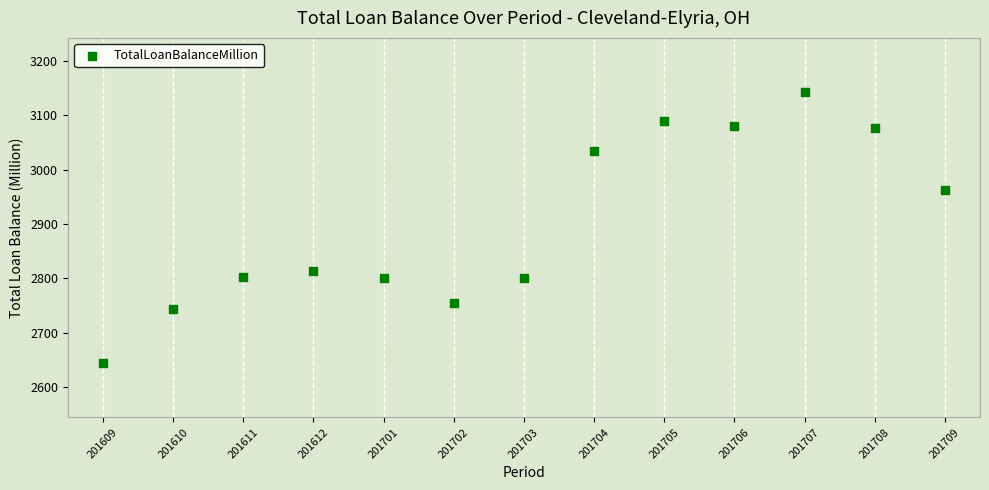

What is the range of Y values (max minus min)?

496.6